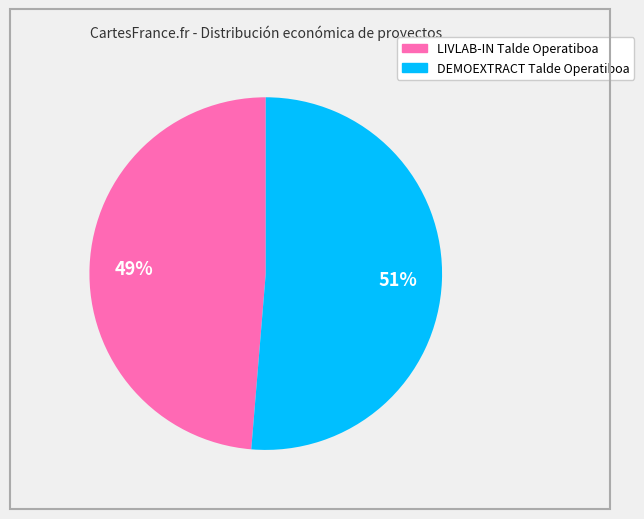

Is it true that LIVLAB-IN Talde Operatiboa is 49% of the pie?

True